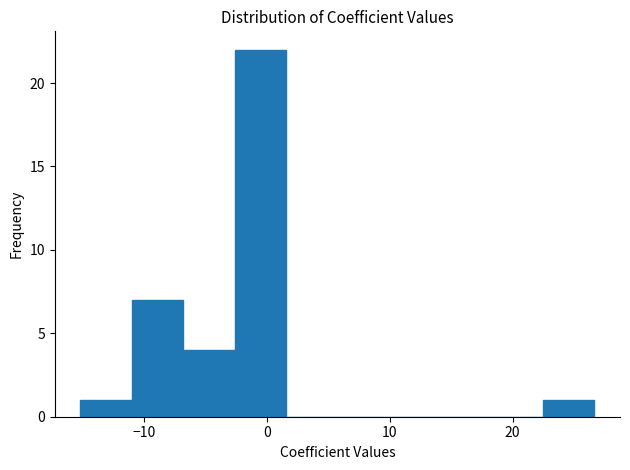

Reading left to right, list every bar in this chart as the range it spans on the x-axis followed by its height. Neither the bar edges nor the heights are printed on the chart, so give them approximately, as read against the axes.

-15 to -11: 1
-11 to -7: 7
-7 to -3: 4
-3 to 2: 22
2 to 6: 0
6 to 10: 0
10 to 14: 0
14 to 18: 0
18 to 22: 0
22 to 27: 1